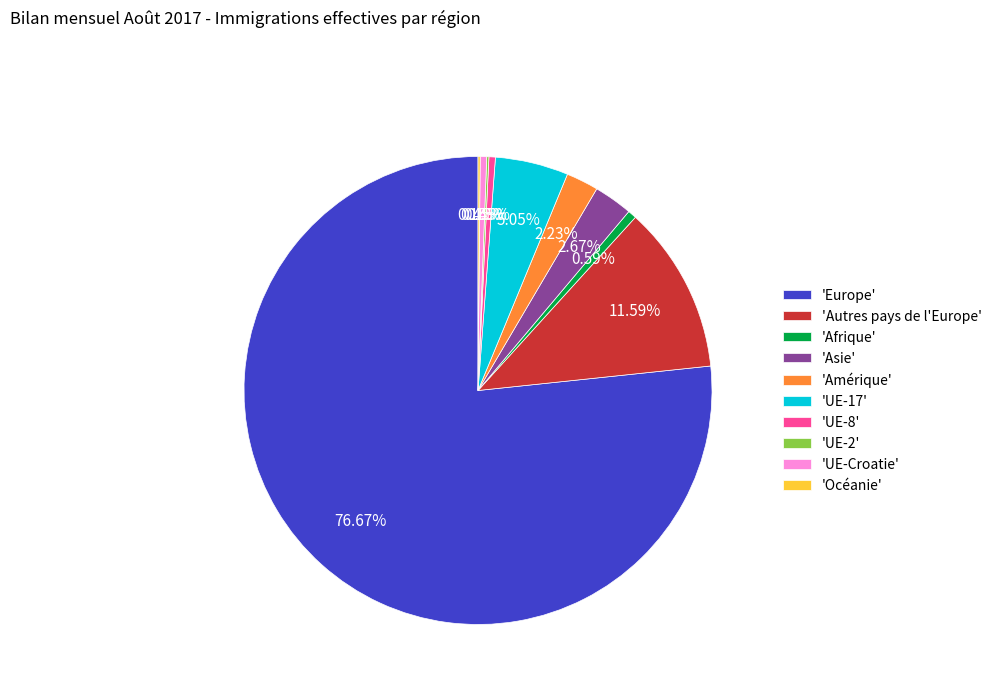

Do 'Afrique' and 'Autres pays de l'Europe' together represent more than half of the pie?

No